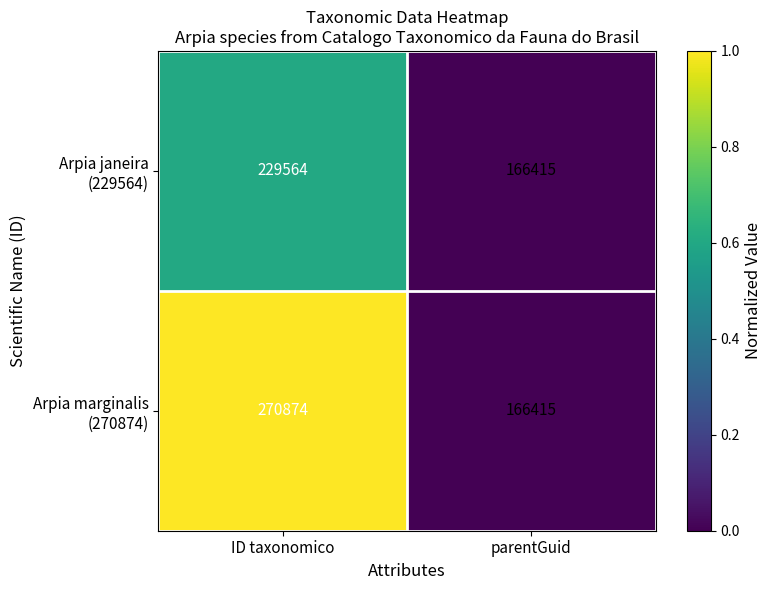

How many distinct data groups are displayed?

2